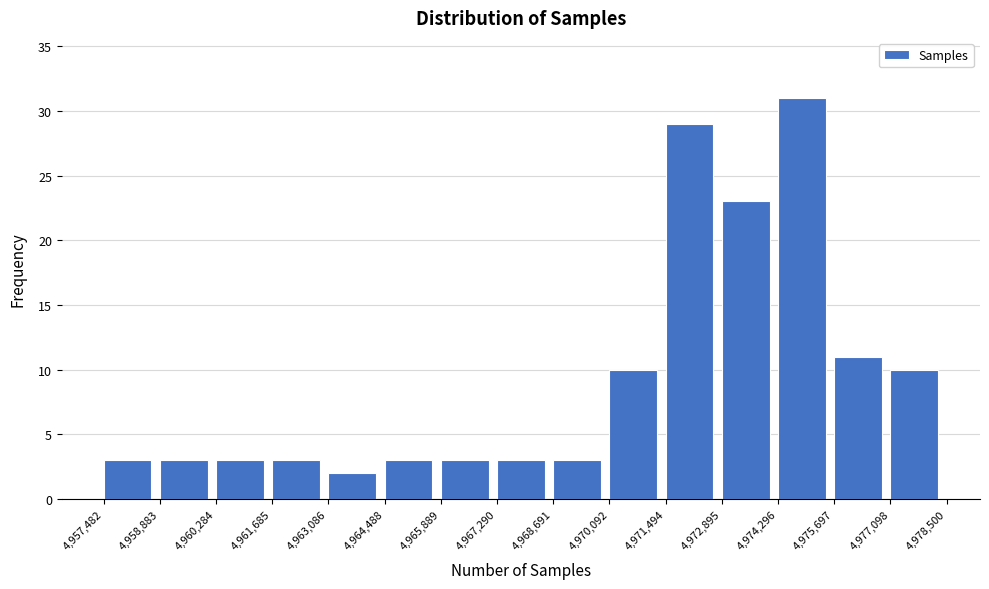

Reading left to right, transcribe this chart: for each bar, give the range it covers on the x-axis and its height. The values are not printed on the chart, so give them approximately, as read against the axis.

4,957,482 to 4,958,883: 3
4,958,883 to 4,960,284: 3
4,960,284 to 4,961,685: 3
4,961,685 to 4,963,086: 3
4,963,086 to 4,964,488: 2
4,964,488 to 4,965,889: 3
4,965,889 to 4,967,290: 3
4,967,290 to 4,968,691: 3
4,968,691 to 4,970,092: 3
4,970,092 to 4,971,494: 10
4,971,494 to 4,972,895: 29
4,972,895 to 4,974,296: 23
4,974,296 to 4,975,697: 31
4,975,697 to 4,977,098: 11
4,977,098 to 4,978,500: 10